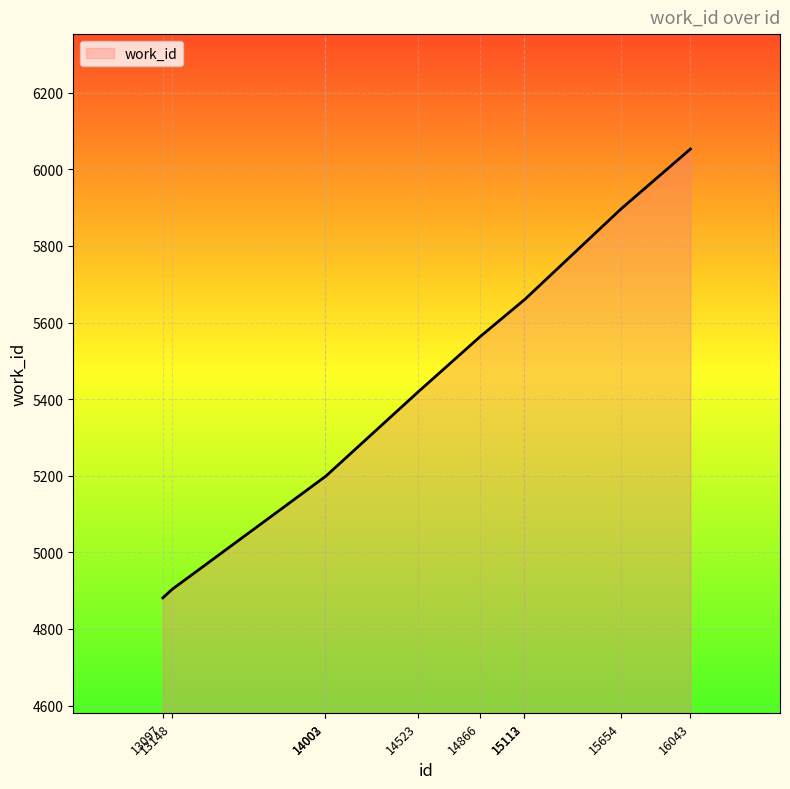

Reading right to left, extract all data points from this chart.

16043=6053	15654=5896	15113=5658	15112=5658	14866=5562	14523=5419	14003=5197	14002=5197	13148=4903	13097=4881